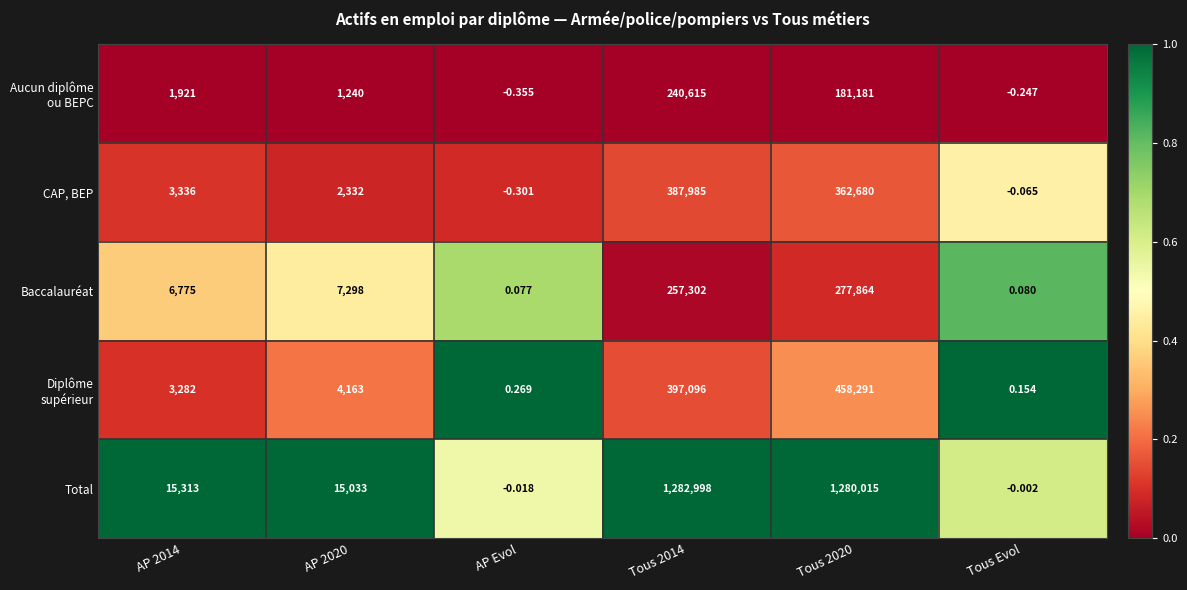

What is the spread (max minus min) of values at Tous Evol?

0.4